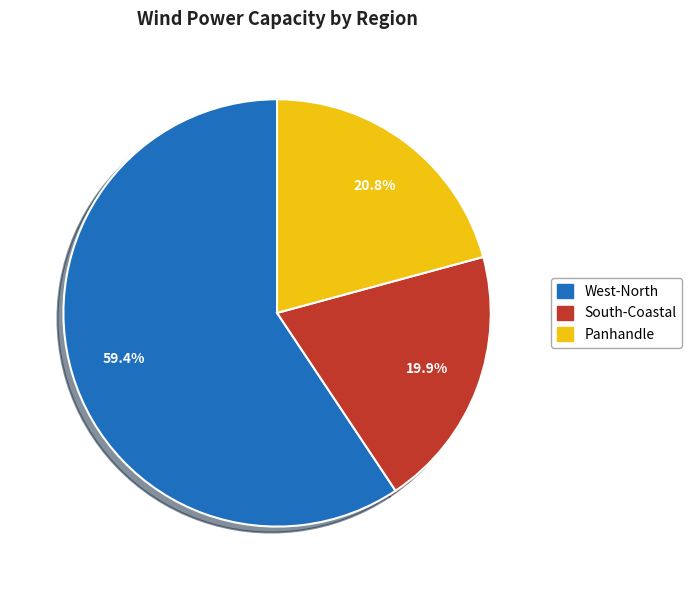

How many slices are in this pie chart?

3